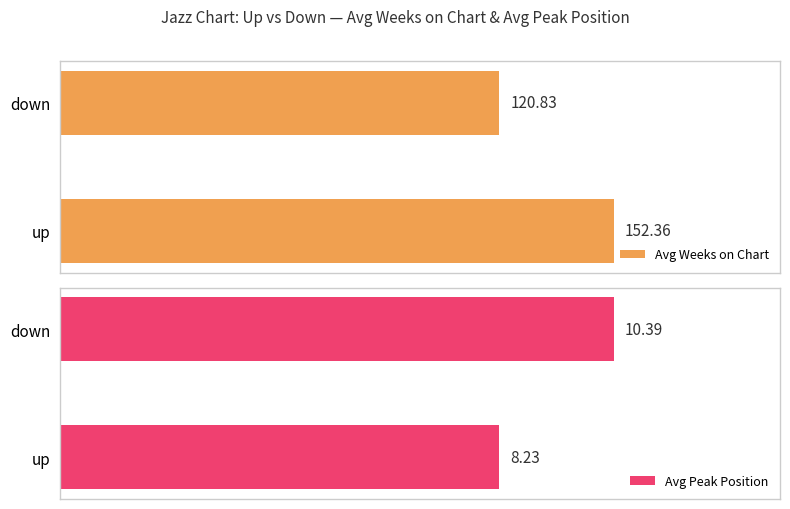

List the labels in order of Avg Peak Position value, largest first.

down, up